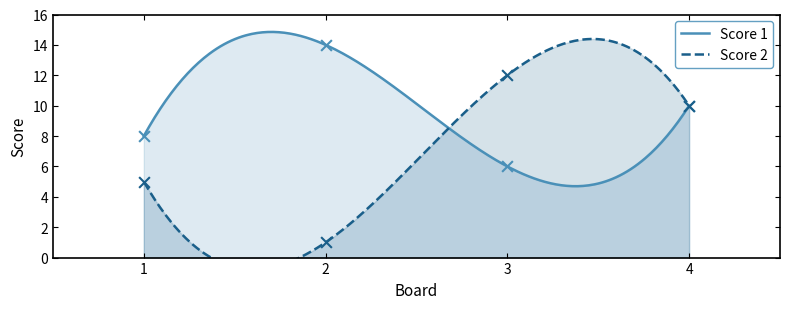

What are all the series names shown in the legend?

Score 1, Score 2